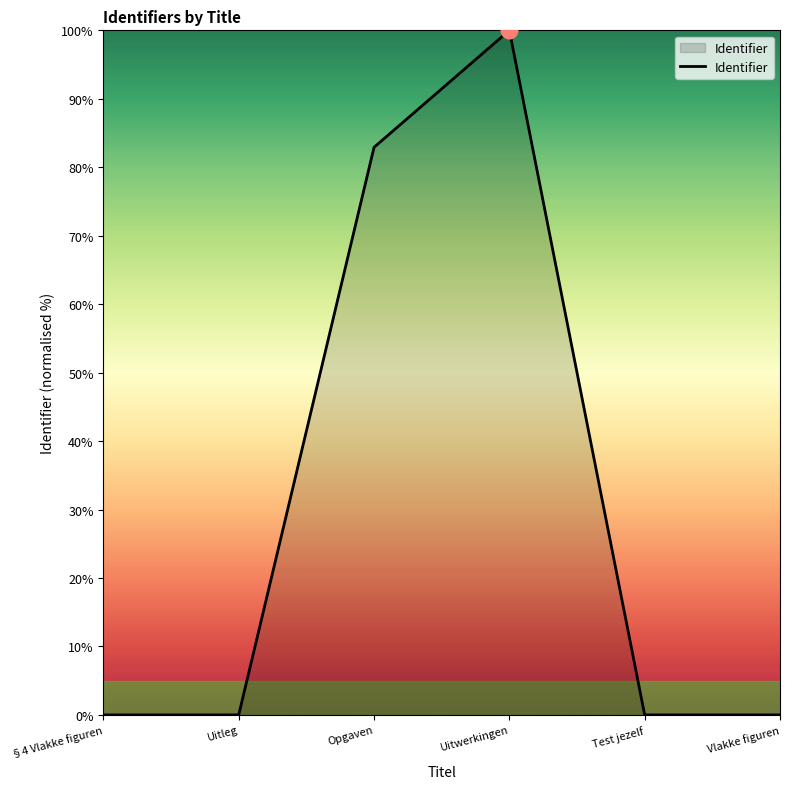

What is the ratio of the value at Opgaven to the value at Uitwerkingen?

0.8